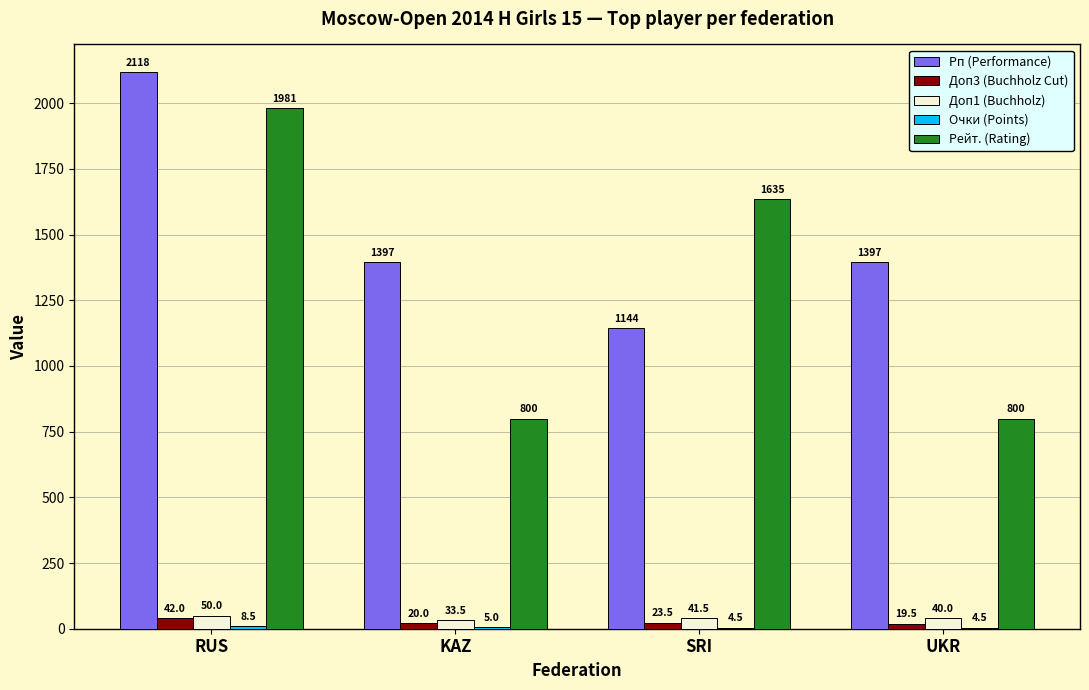

True or false: Рп (Performance) has a value of 425.1 at RUS.

False